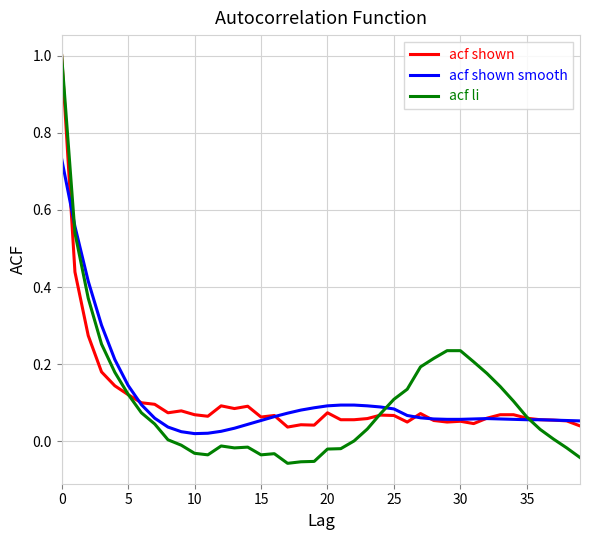

What is the maximum value for acf li?

1.0